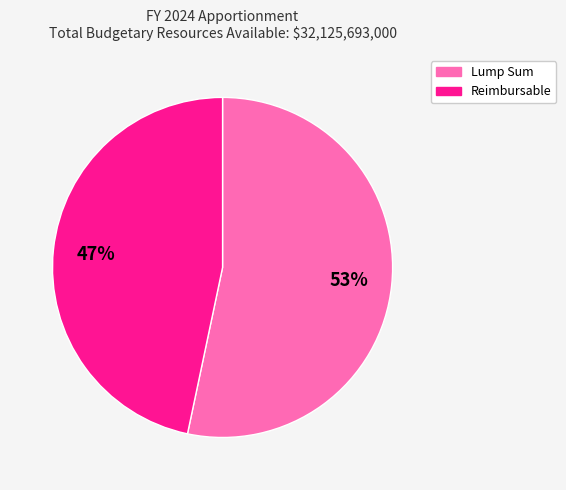

Is Lump Sum the majority of the pie?

Yes